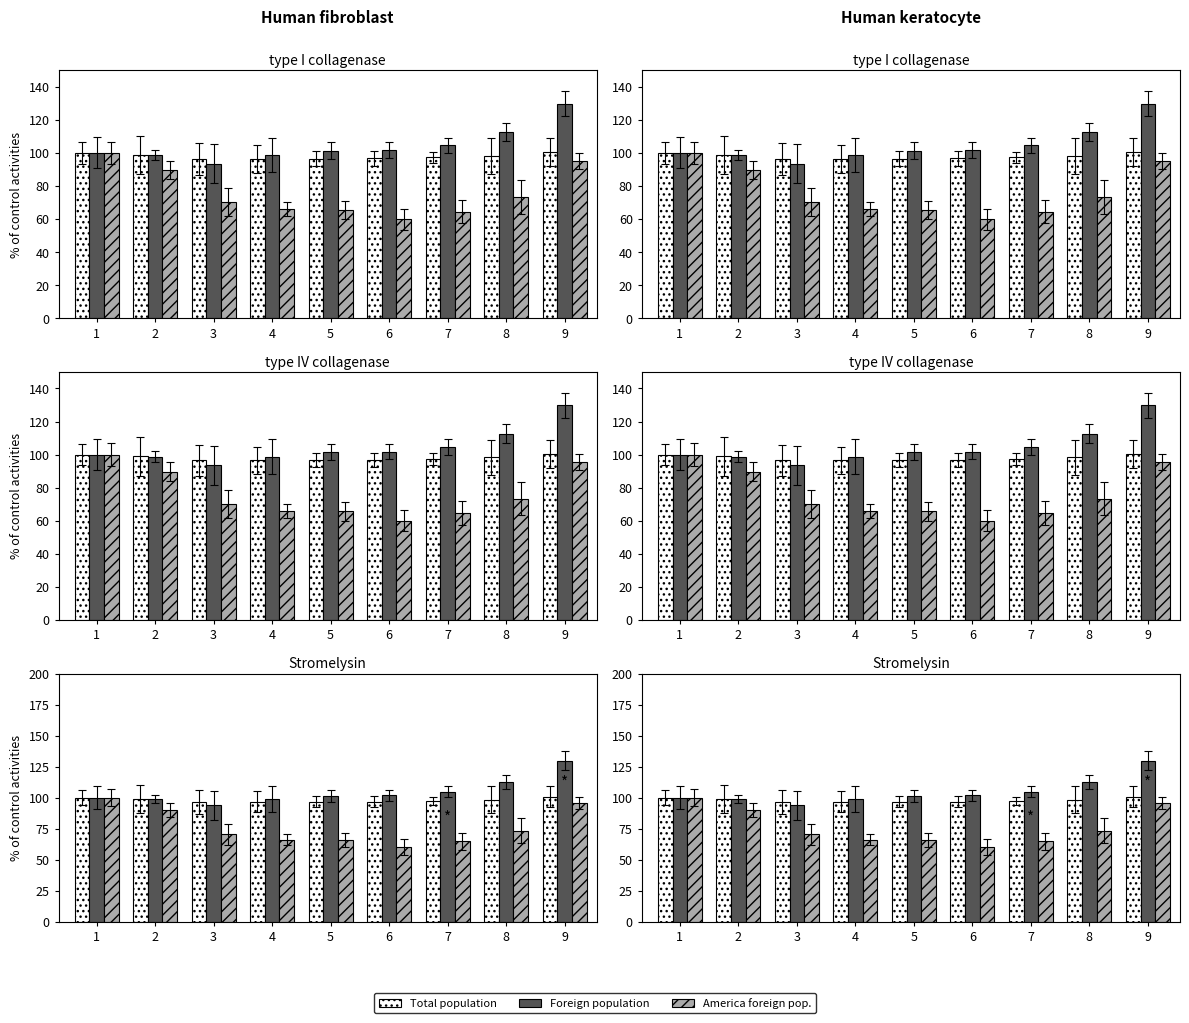

At which label does Total population reach its minimum?

3